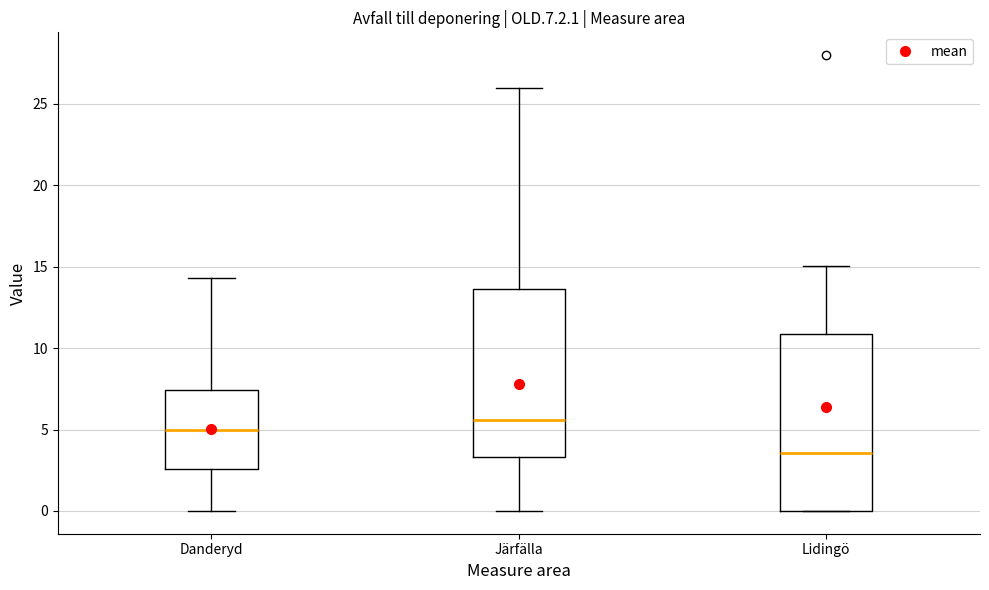

Reading left to right, read every box against the y-axis: the position of its median line, the range the box covers, and the ends of its whiskers. The values are not printed on the chart, so give them approximately, as read against the axis.

Danderyd: median 5.0, box 2.5 to 7.5, whiskers 0.0 to 14.5
Järfälla: median 5.5, box 3.5 to 13.5, whiskers 0.0 to 26.0
Lidingö: median 3.5, box 0.0 to 11.0, whiskers 0.0 to 15.0